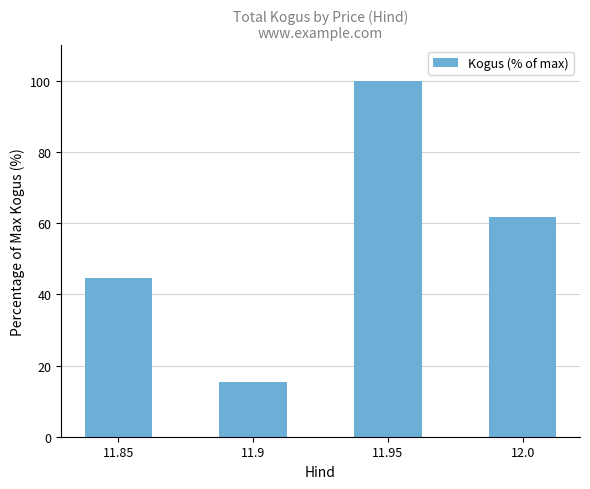

Count the number of values greater than 61.

2